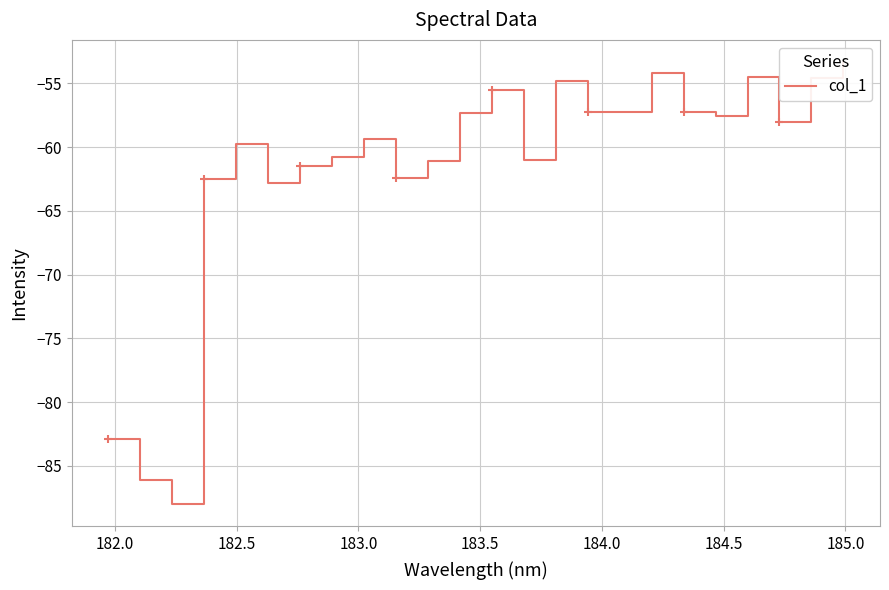

Is this an area chart (filled region under the line)?

No